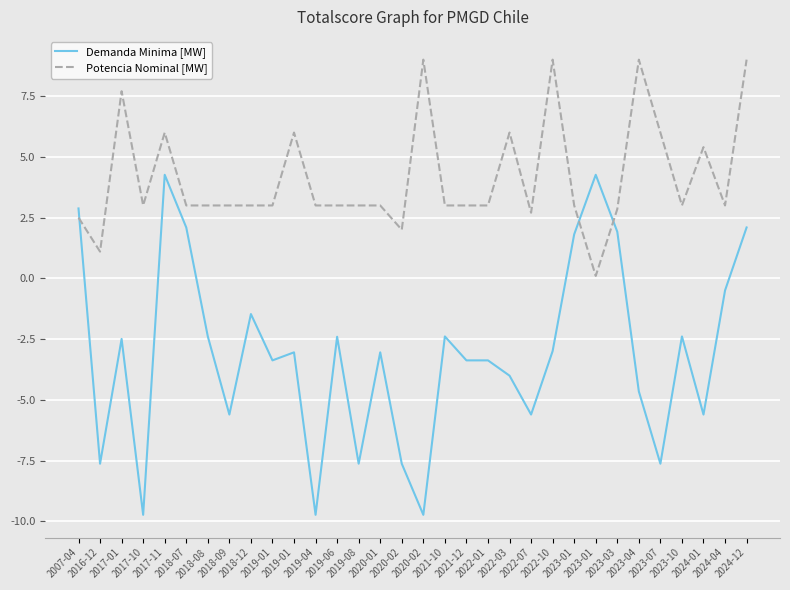

How many interior local peaks does the Demanda Minima [MW] series have?

9